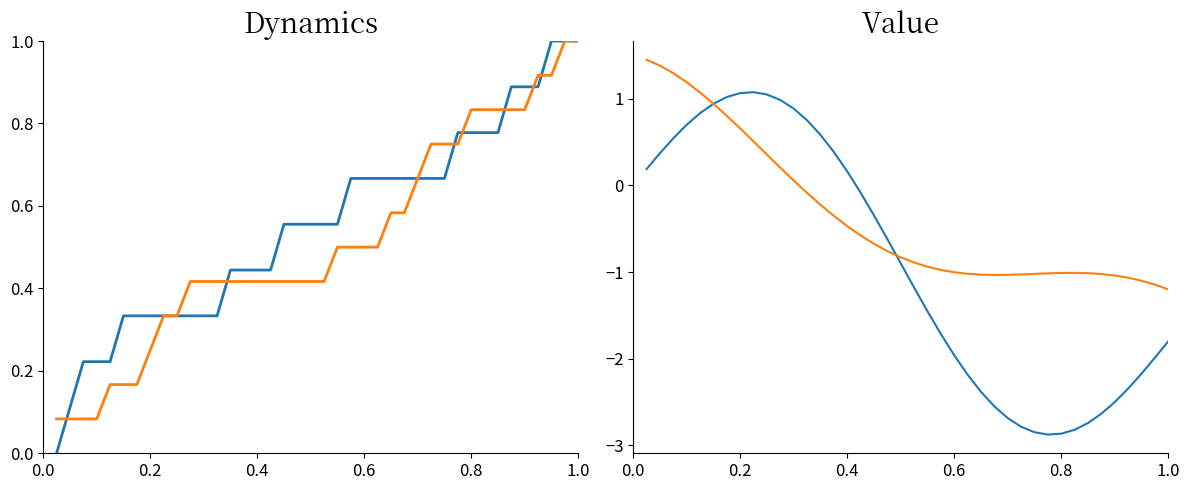

Which series ends up on top after the final intersection of Cumulative D and Series A?

Cumulative D